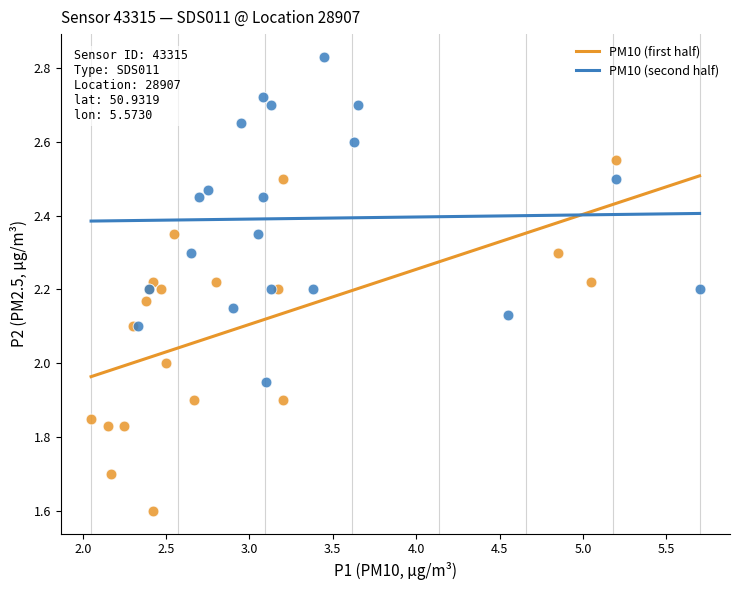

Which series reaches the minimum Y coordinate?

PM10 (first half)